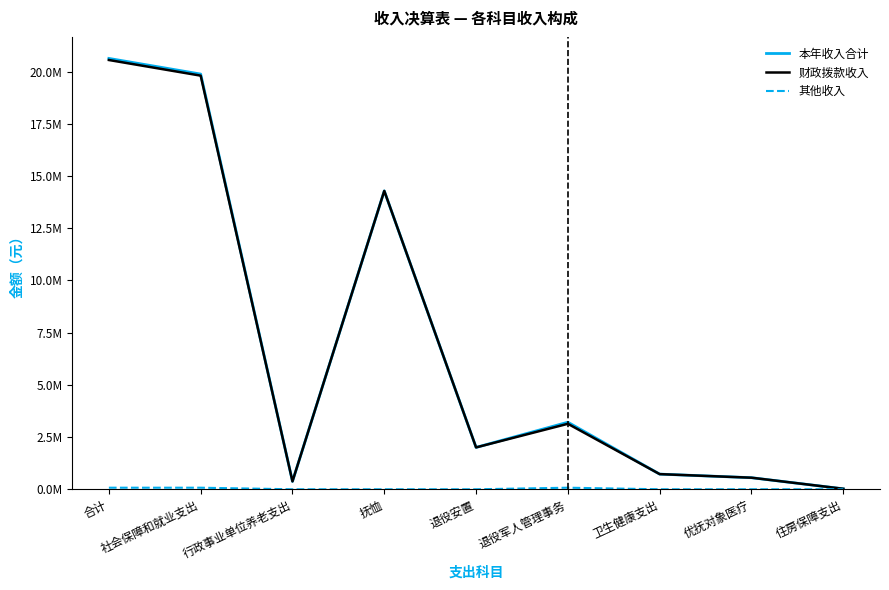

Does the chart have visible grid lines?

No